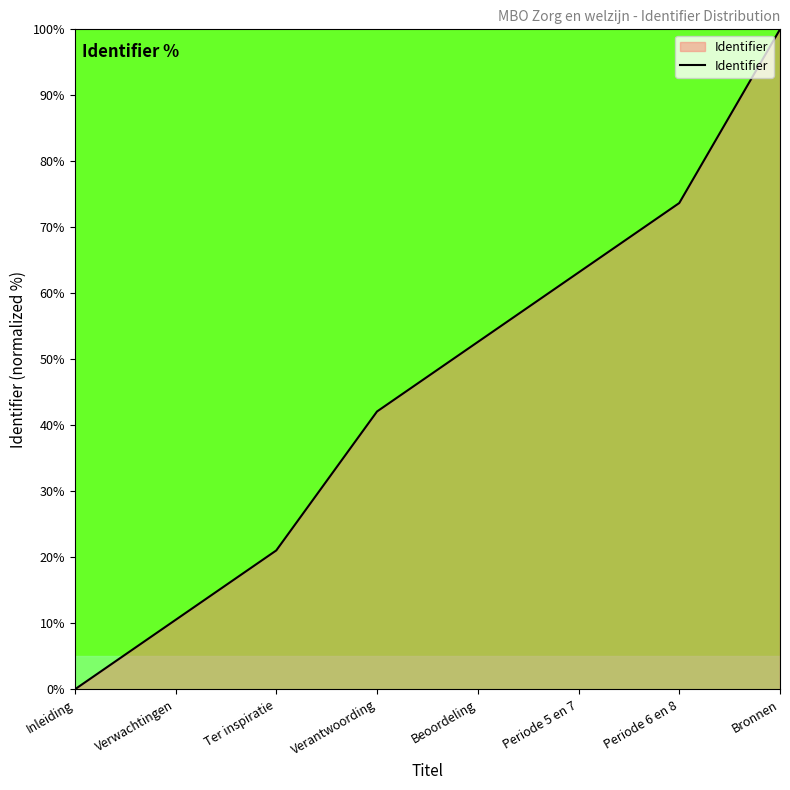

At which category does the chart reach its minimum across all series?

Inleiding